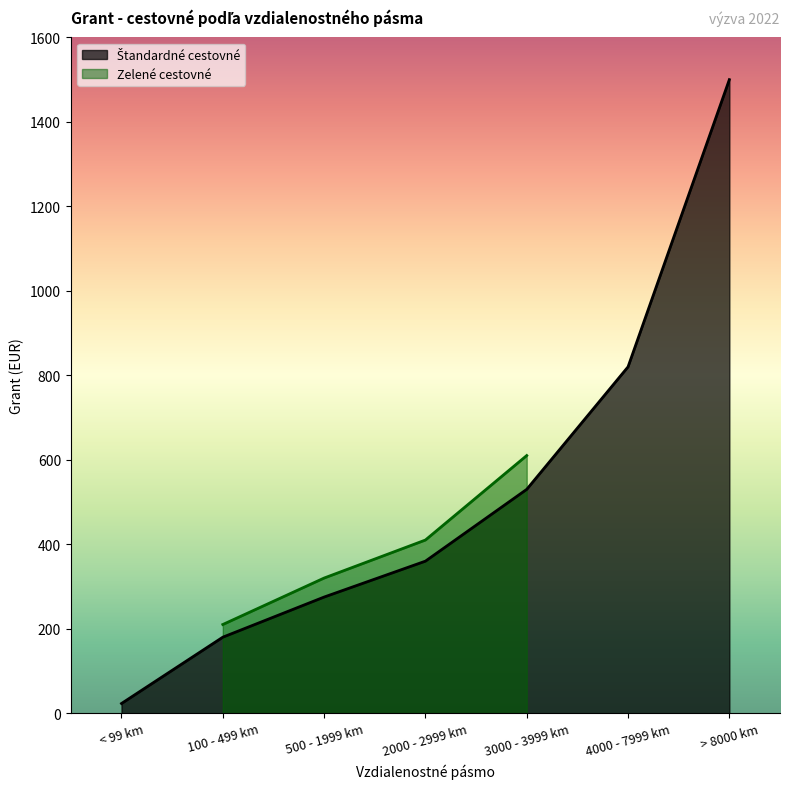

How many categories are shown in the chart?

7